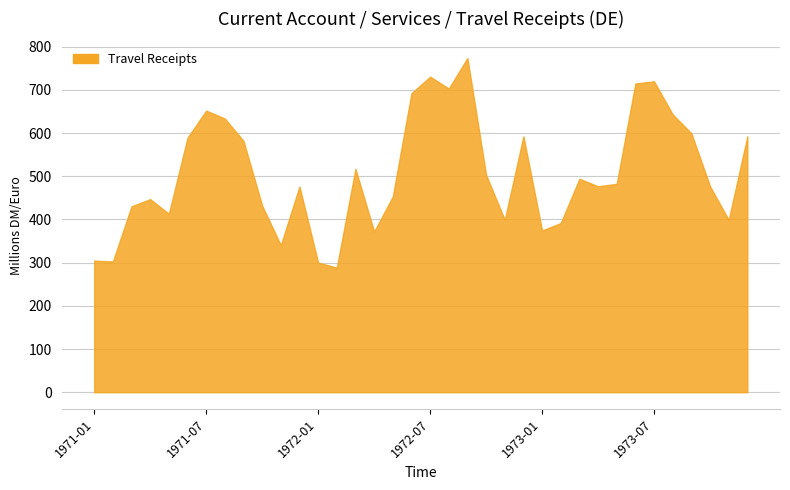

What is the minimum value shown in the chart?

288.5